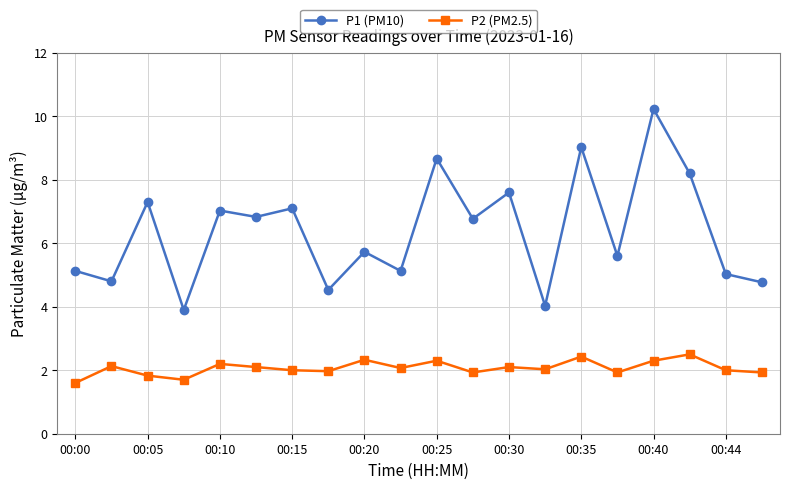

How many lines are shown in the chart?

2